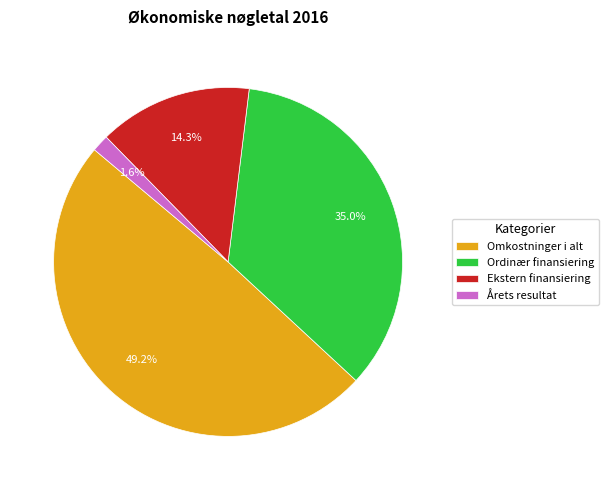

True or false: Omkostninger i alt accounts for 57% of the total.

False